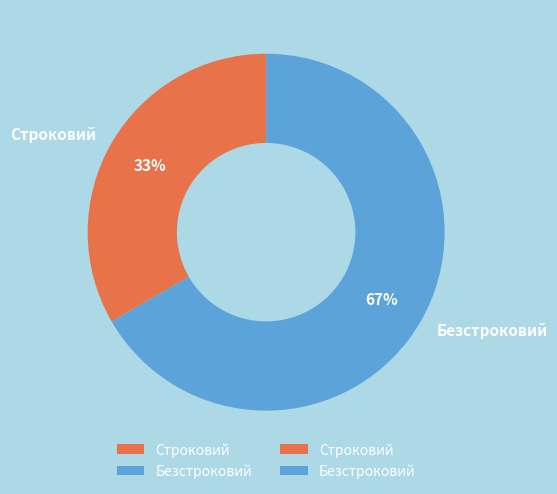

Count the number of slices in the pie.

2